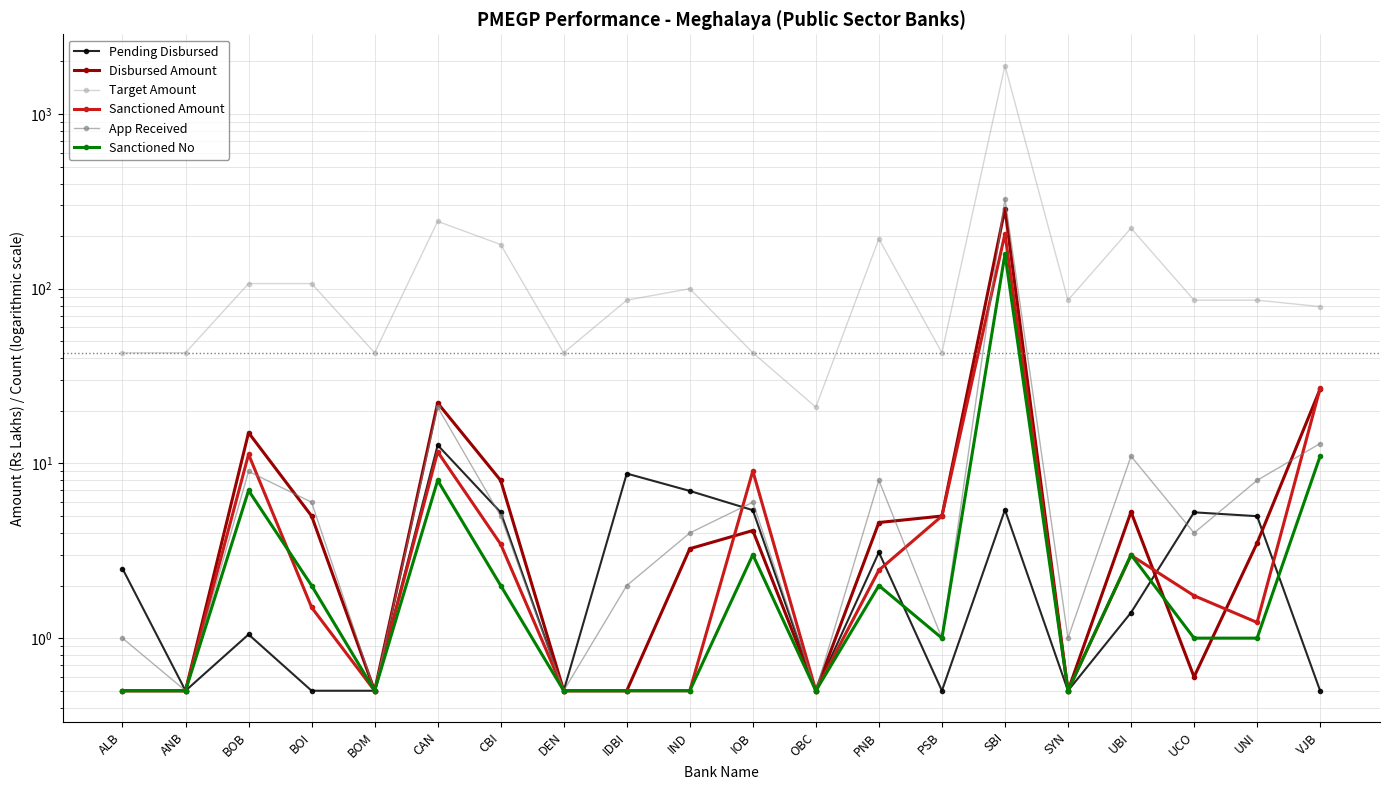

Where do App Received and Pending Disbursed first cross each other?

CAN and CBI